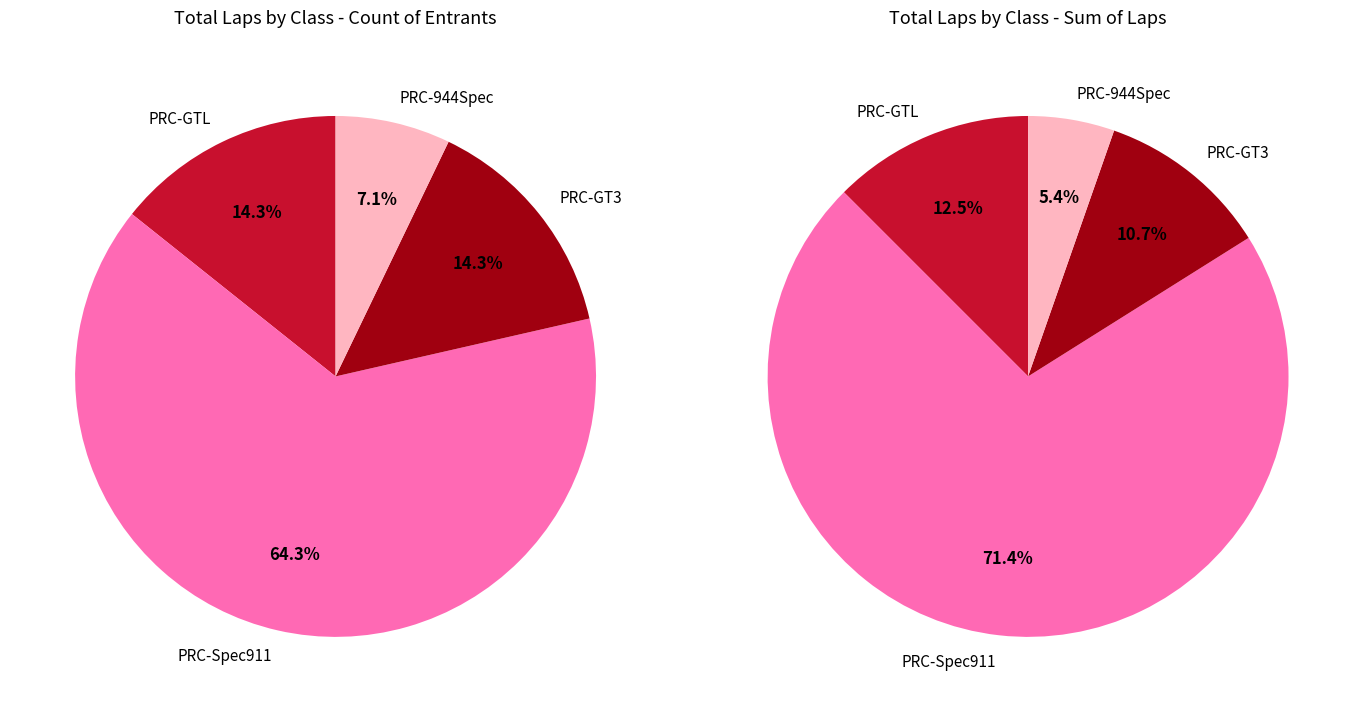

Combined, do PRC-944Spec and PRC-Spec911 account for over 50%?

Yes